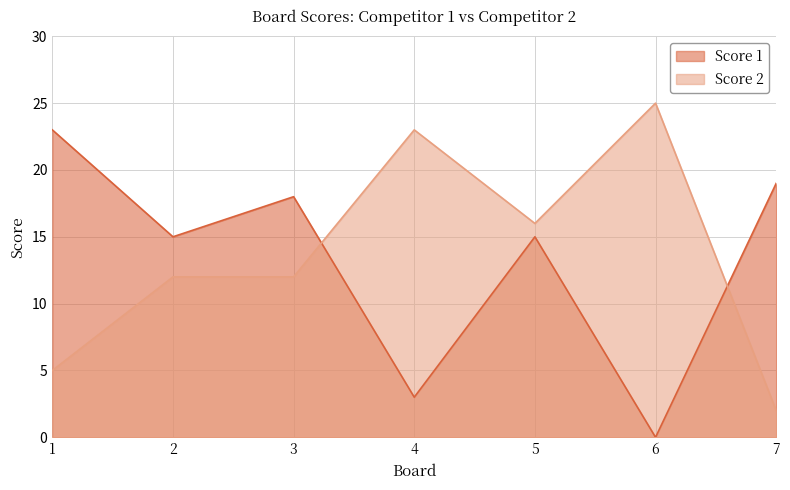

What is the value of the Score 1 point at the 7th from the left?

19